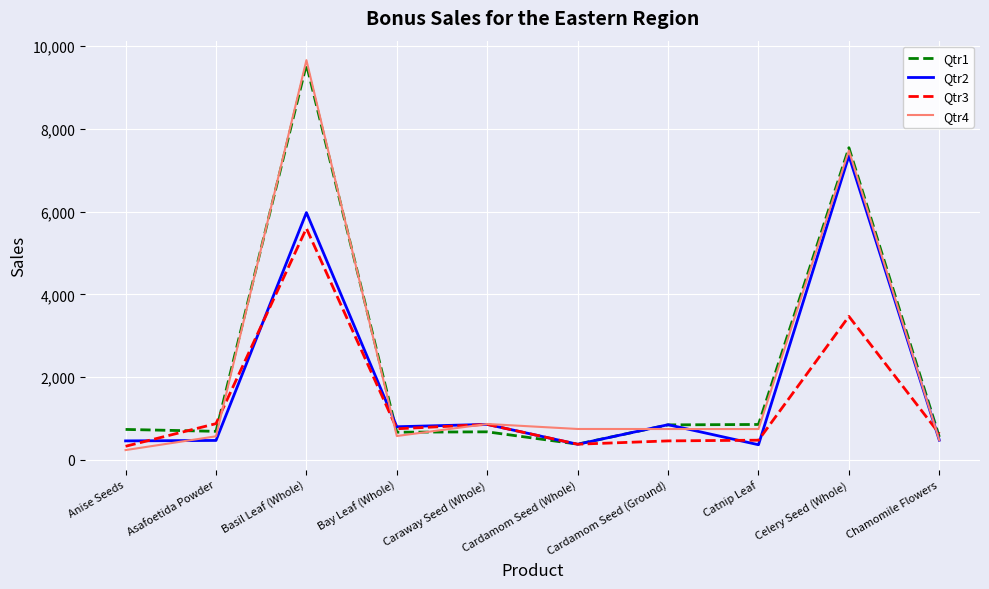

In Qtr2, how many points are higher than both neighbors (excluding endpoints)?

4